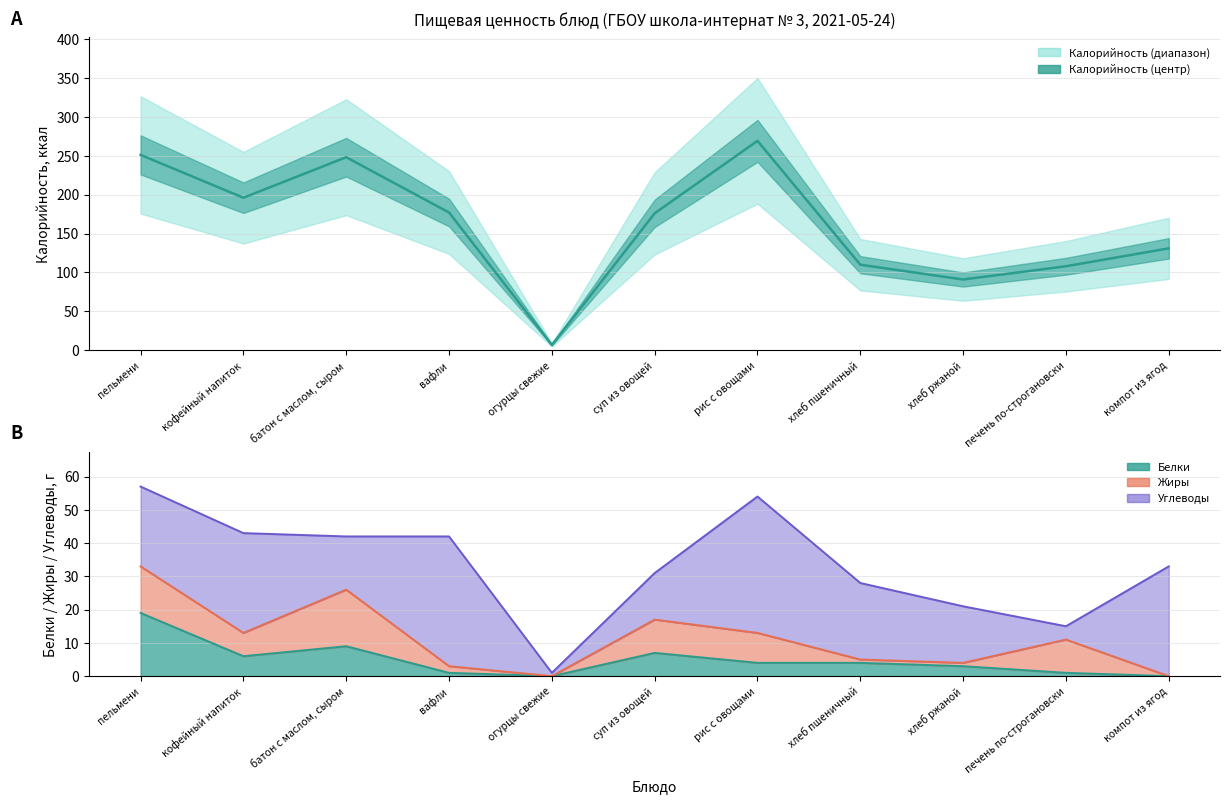

True or false: the data shows 443 at батон с маслом, сыром.

False